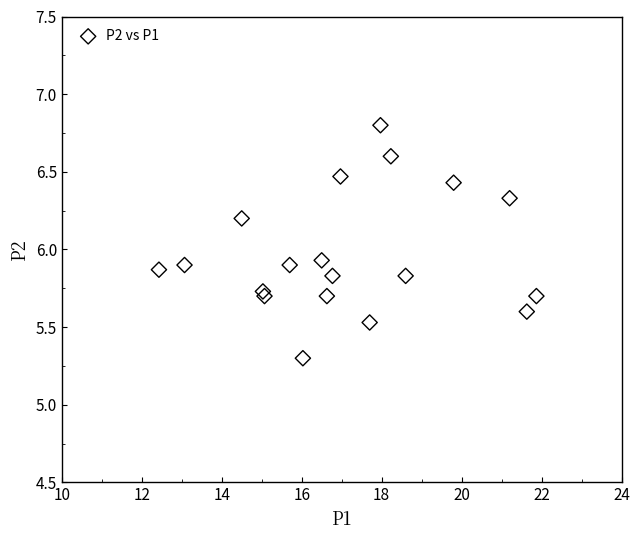

What is the range of X values (max minus min)?

9.4